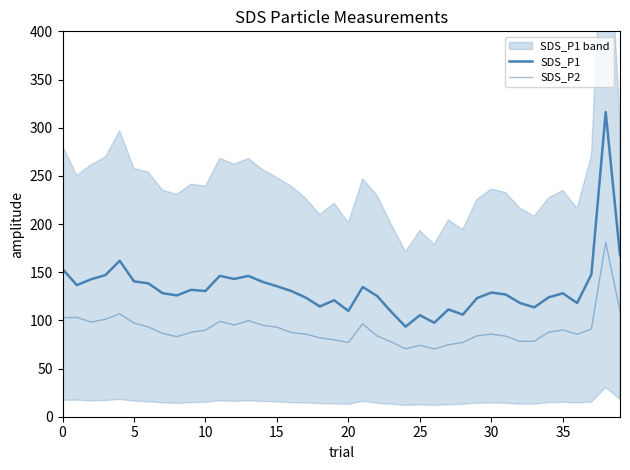

What is the label of the 20th point from the left?

19